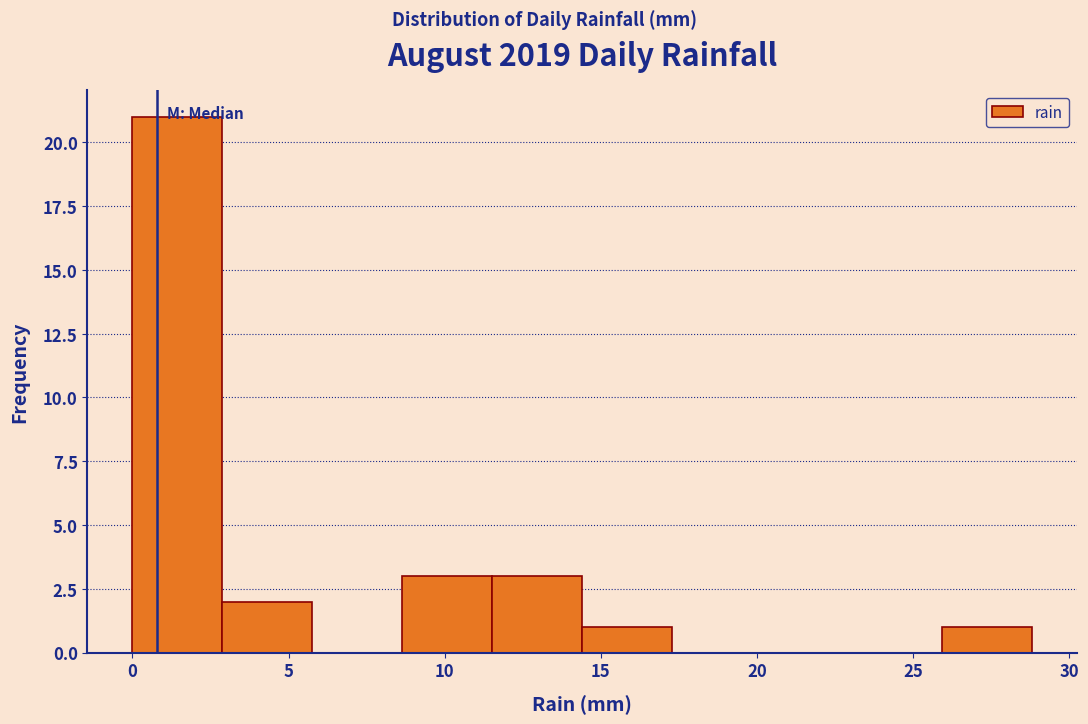

Reading left to right, list every bar in this chart as the range it spans on the x-axis followed by its height. Neither the bar edges nor the heights are printed on the chart, so give them approximately, as read against the axes.

0.0 to 3.0: 21
3.0 to 6.0: 2
6.0 to 8.5: 0
8.5 to 11.5: 3
11.5 to 14.5: 3
14.5 to 17.5: 1
17.5 to 20.0: 0
20.0 to 23.0: 0
23.0 to 26.0: 0
26.0 to 29.0: 1